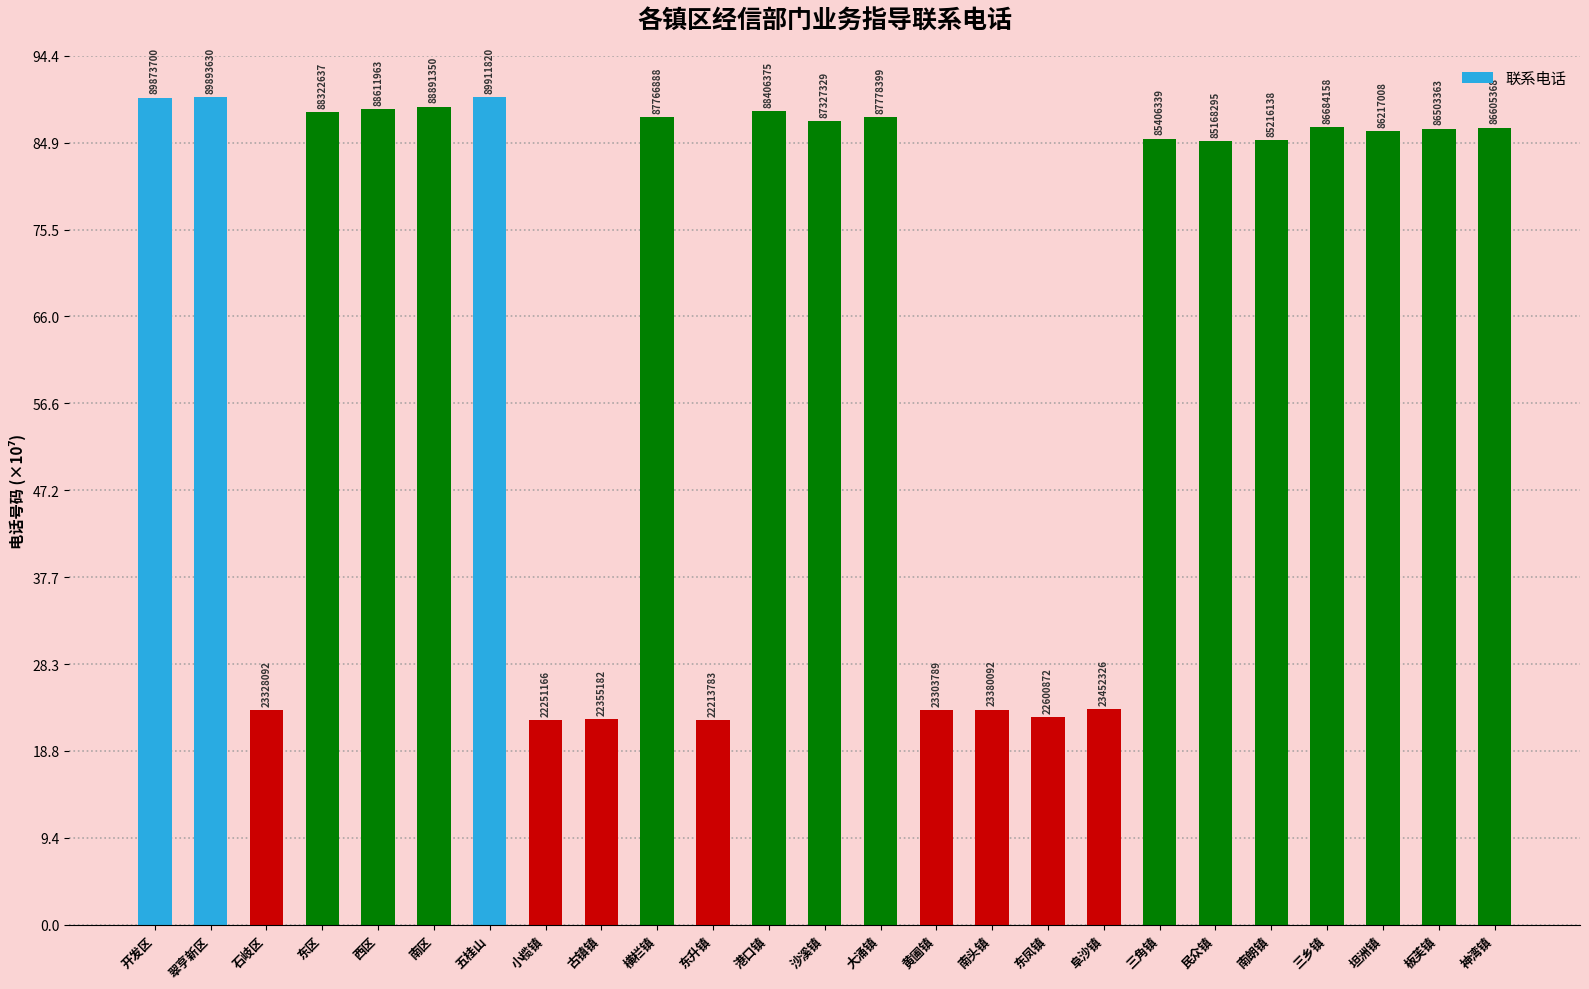

Does the chart contain any negative values?

No